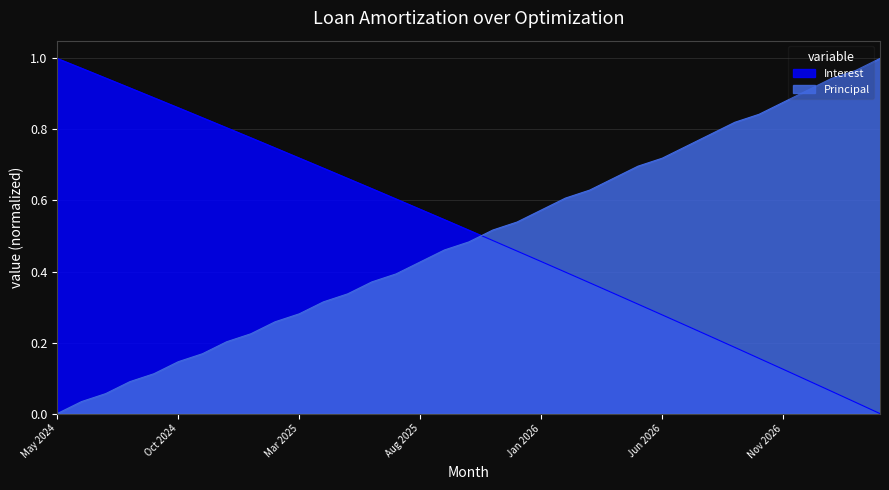

What is the sum of the Principal values at Feb 2026 and Nov 2025?

1.1